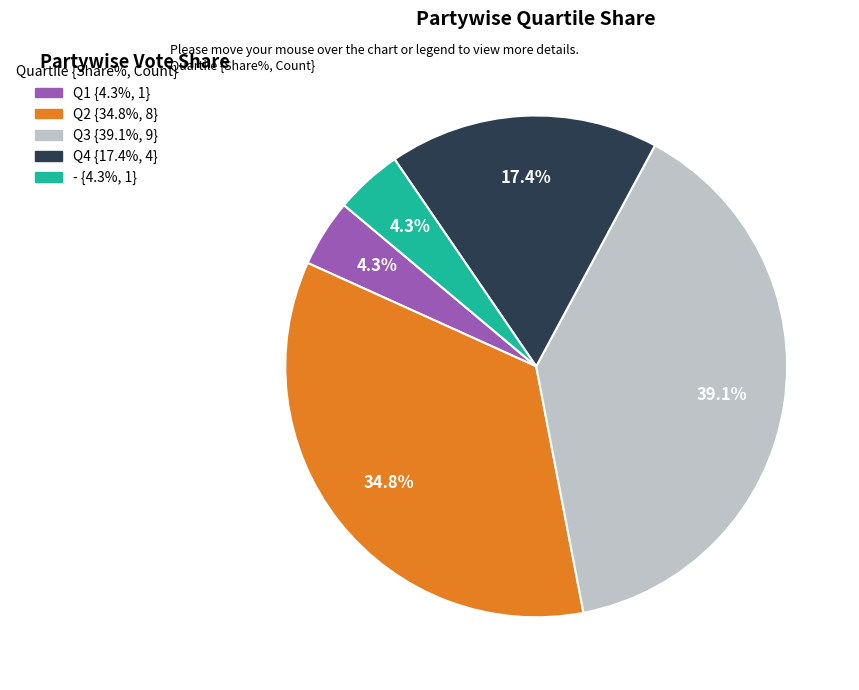

Is there a majority slice in this chart?

No